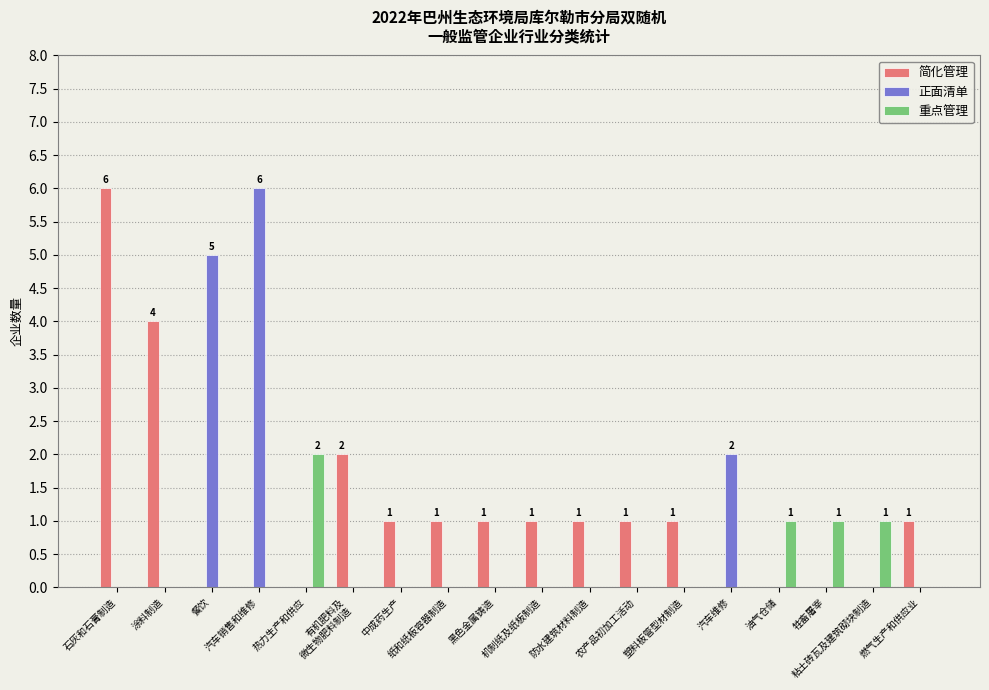

Reading left to right, list all the values displayed in this chart.

简化管理: 石灰和石膏制造=6	涂料制造=4	餐饮=0	汽车销售和维修=0	热力生产和供应=0	有机肥料及
微生物肥料制造=2	中成药生产=1	纸和纸板容器制造=1	黑色金属铸造=1	机制纸及纸板制造=1	防水建筑材料制造=1	农产品初加工活动=1	塑料板管型材制造=1	汽车维修=0	油气仓储=0	牲畜屠宰=0	粘土砖瓦及建筑砌块制造=0	燃气生产和供应业=1
正面清单: 石灰和石膏制造=0	涂料制造=0	餐饮=5	汽车销售和维修=6	热力生产和供应=0	有机肥料及
微生物肥料制造=0	中成药生产=0	纸和纸板容器制造=0	黑色金属铸造=0	机制纸及纸板制造=0	防水建筑材料制造=0	农产品初加工活动=0	塑料板管型材制造=0	汽车维修=2	油气仓储=0	牲畜屠宰=0	粘土砖瓦及建筑砌块制造=0	燃气生产和供应业=0
重点管理: 石灰和石膏制造=0	涂料制造=0	餐饮=0	汽车销售和维修=0	热力生产和供应=2	有机肥料及
微生物肥料制造=0	中成药生产=0	纸和纸板容器制造=0	黑色金属铸造=0	机制纸及纸板制造=0	防水建筑材料制造=0	农产品初加工活动=0	塑料板管型材制造=0	汽车维修=0	油气仓储=1	牲畜屠宰=1	粘土砖瓦及建筑砌块制造=1	燃气生产和供应业=0